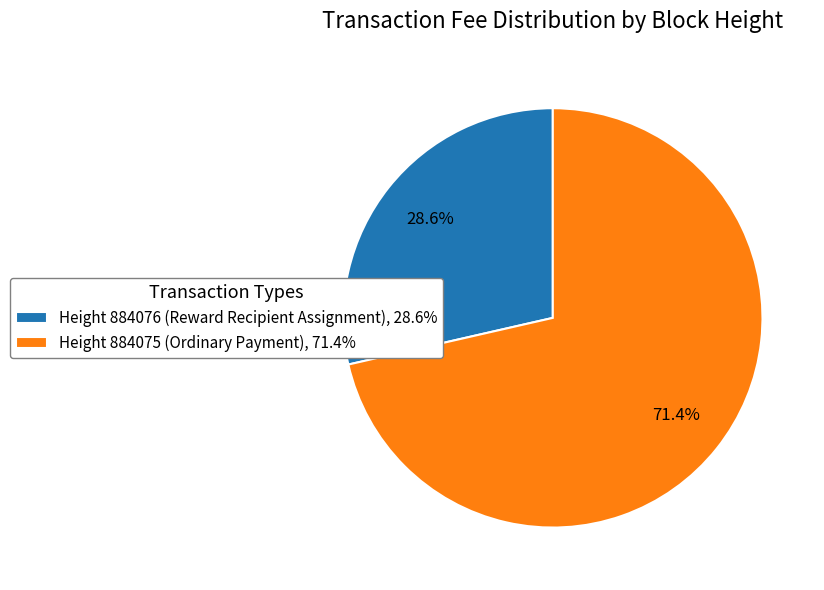

Which slice is the largest?

Height 884075 (Ordinary Payment), 71.4%